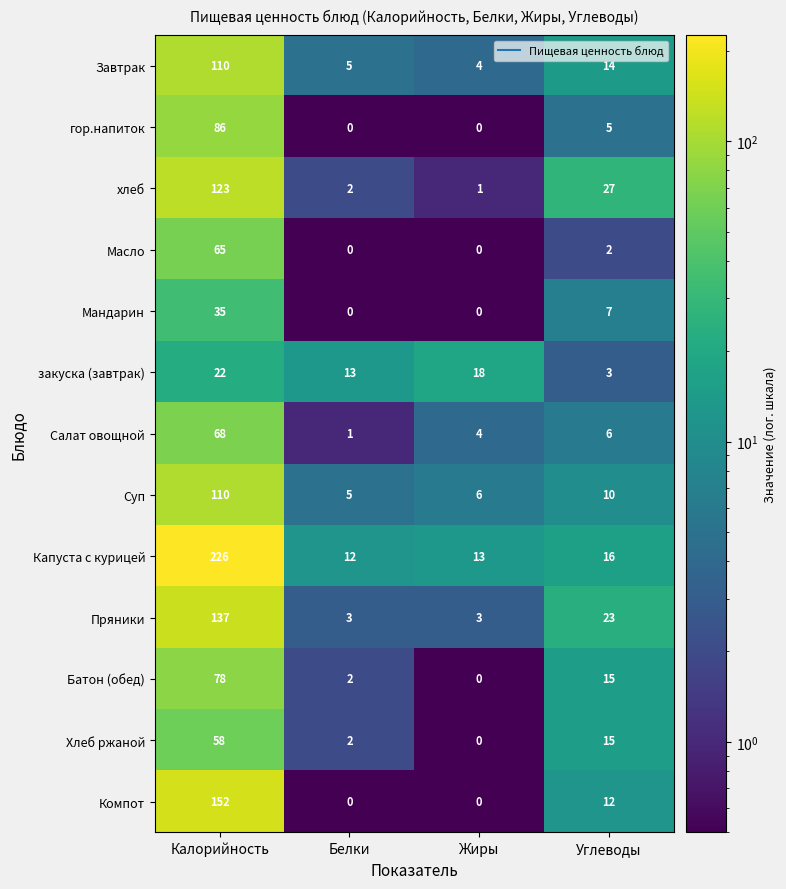

Is it true that Капуста с курицей equals 4 at Углеводы?

False